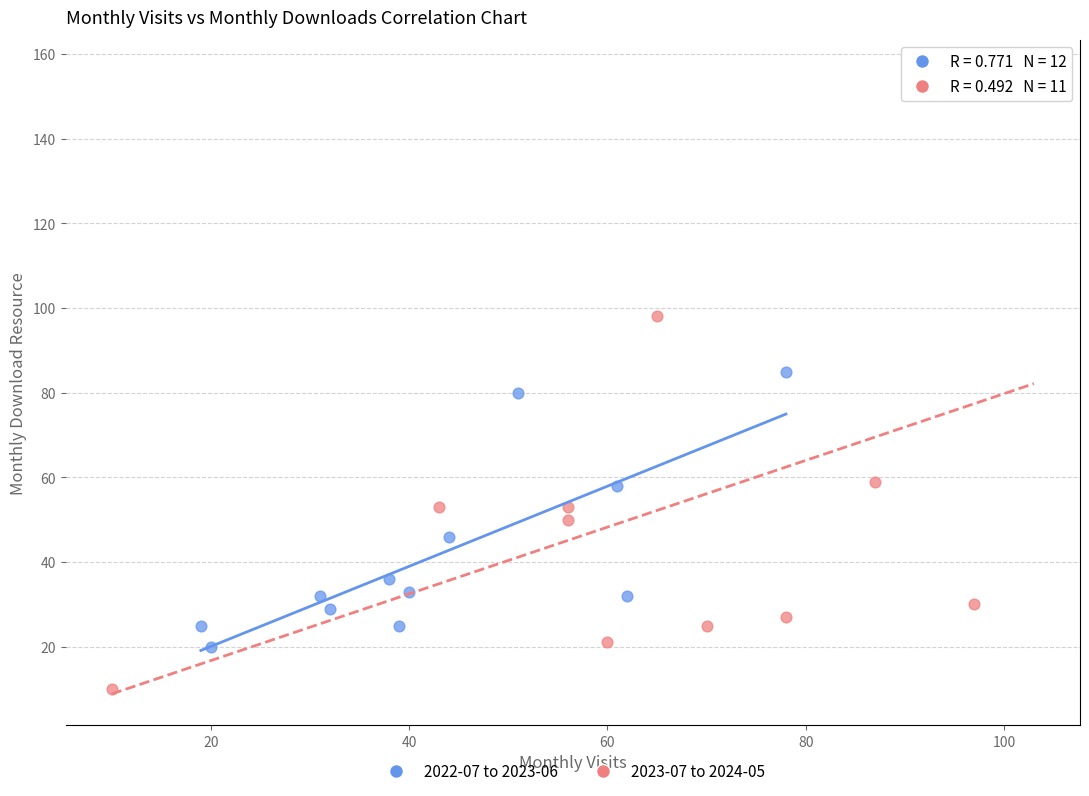

What are all the series names shown in the legend?

2022-07 to 2023-06, 2023-07 to 2024-05